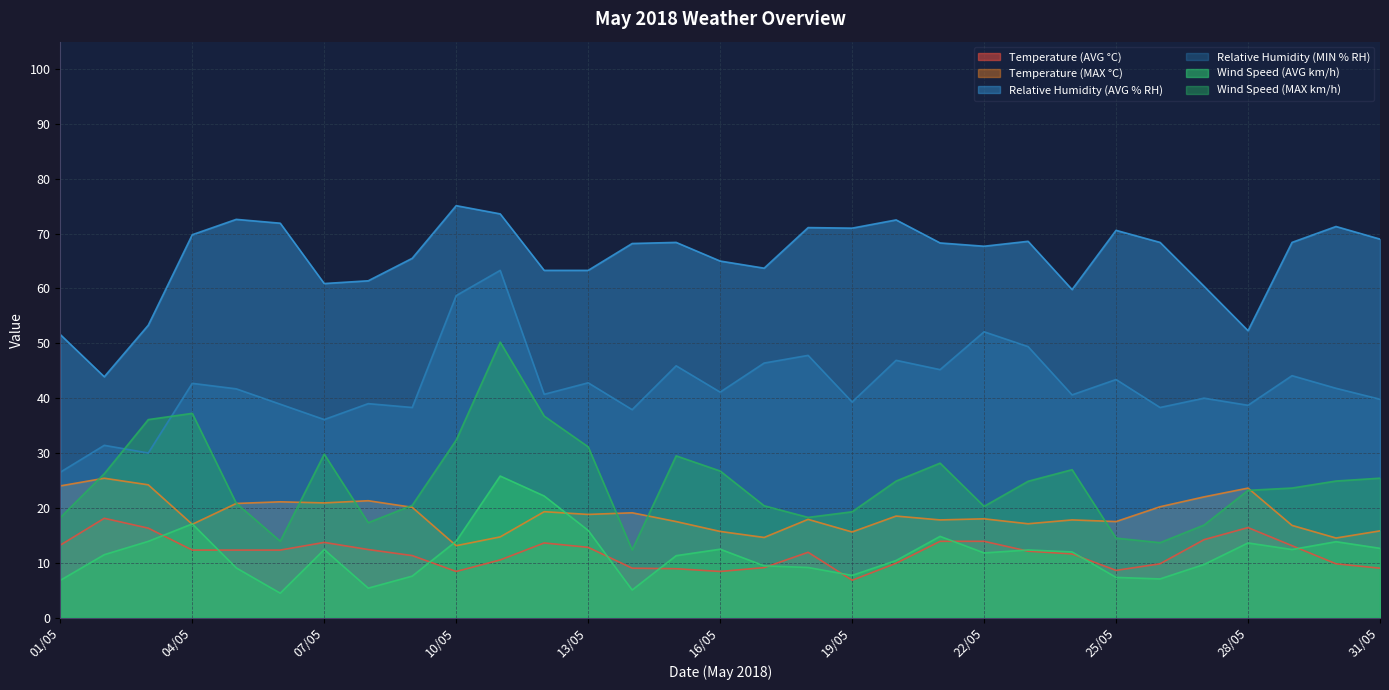

What are all the series names shown in the legend?

Temperature (AVG °C), Temperature (MAX °C), Relative Humidity (AVG % RH), Relative Humidity (MIN % RH), Wind Speed (AVG km/h), Wind Speed (MAX km/h)